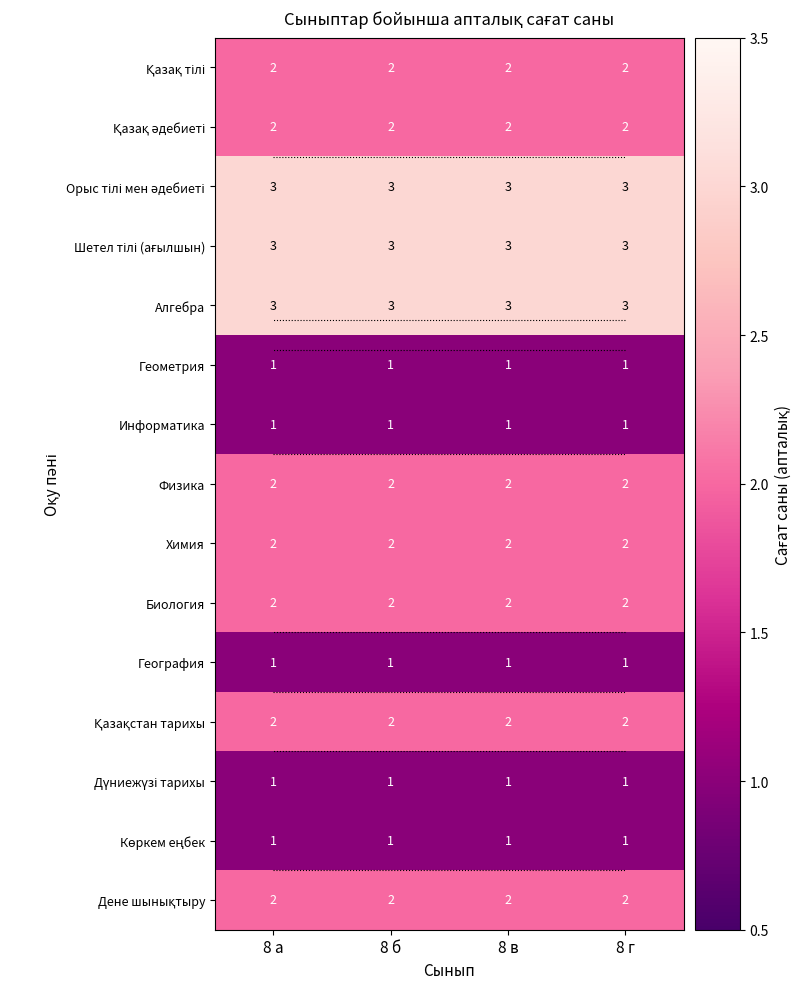

Rank the series by their maximum value, from highest to lowest.

Орыс тілі мен әдебиеті, Шетел тілі (ағылшын), Алгебра, Қазақ тілі, Қазақ әдебиеті, Физика, Химия, Биология, Қазақстан тарихы, Дене шынықтыру, Геометрия, Информатика, География, Дүниежүзі тарихы, Көркем еңбек